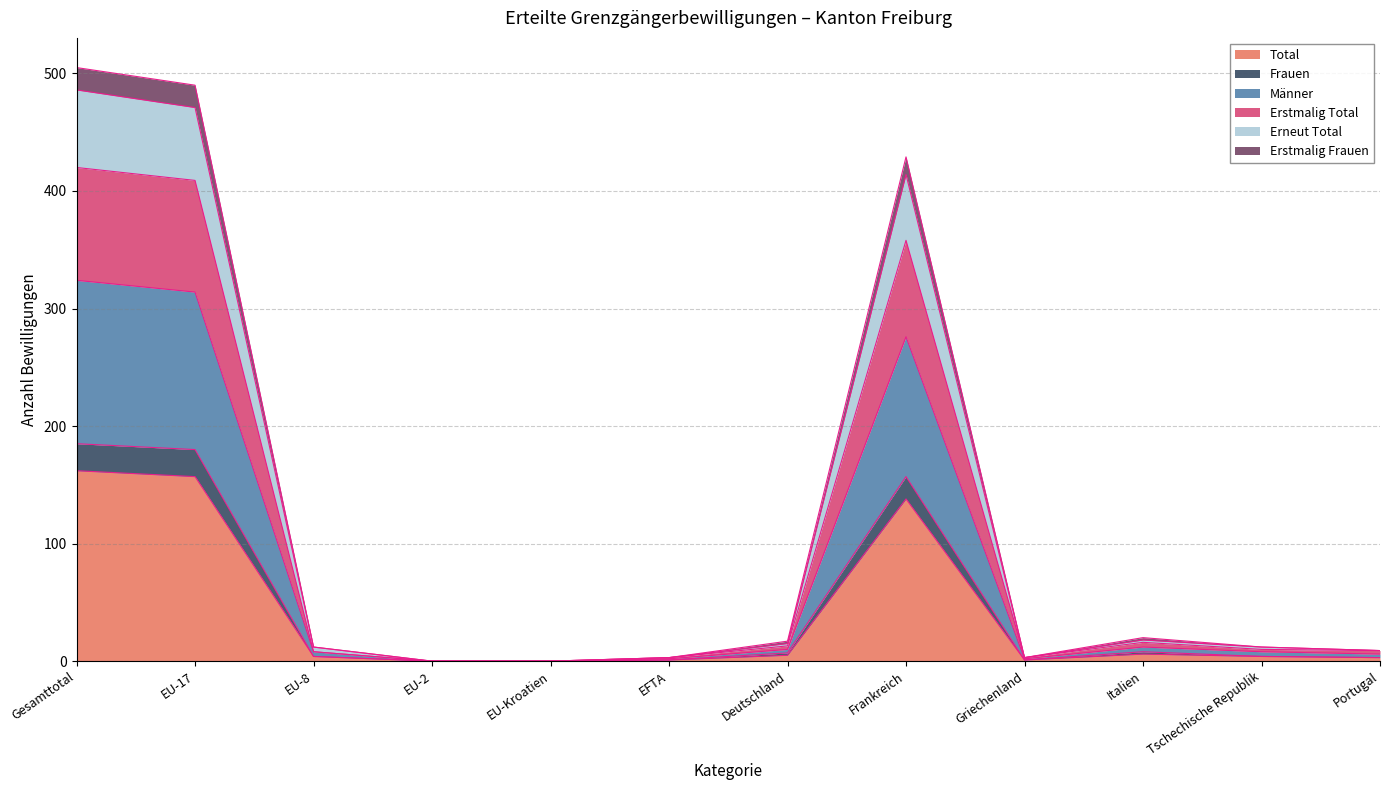

True or false: Total has a value of 138 at Frankreich.

True